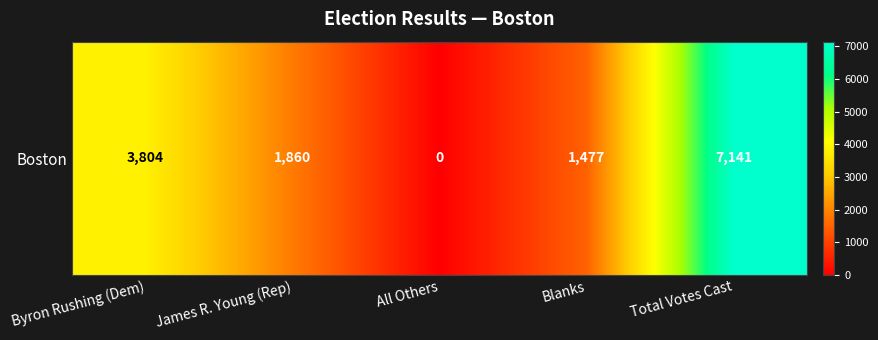

What is the maximum value shown in the chart?

7141